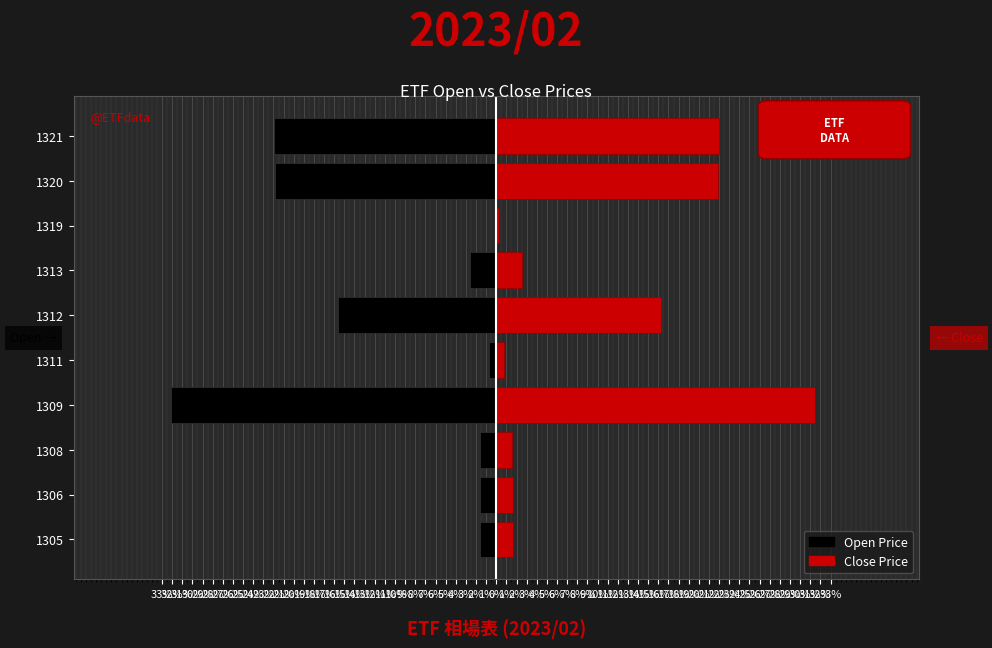

What are all the series names shown in the legend?

Open, Close